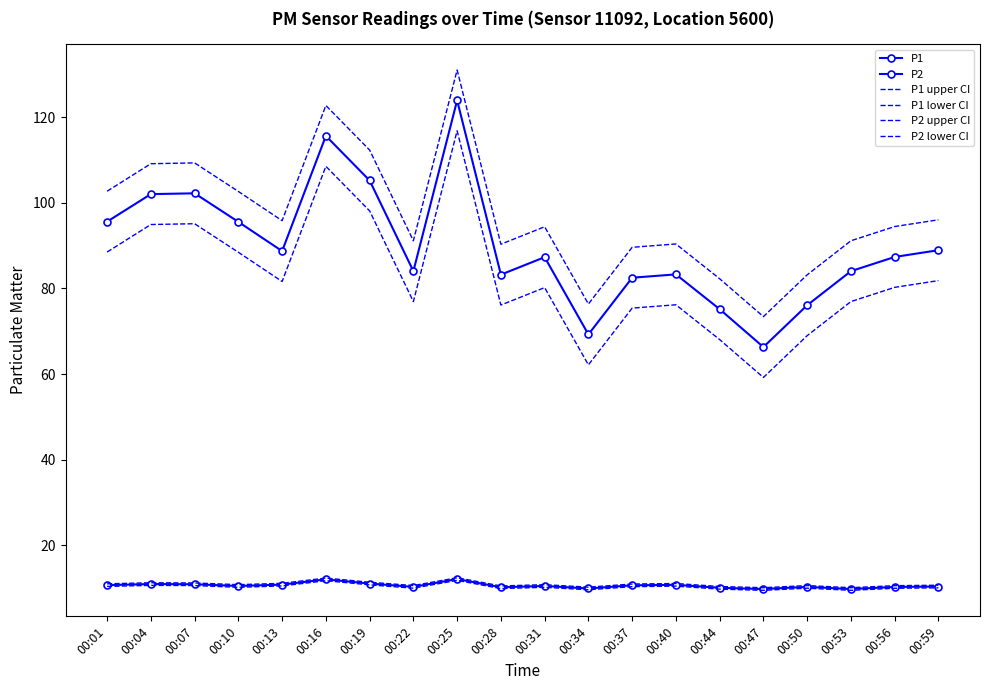

At which category does the chart reach its minimum across all series?

00:47